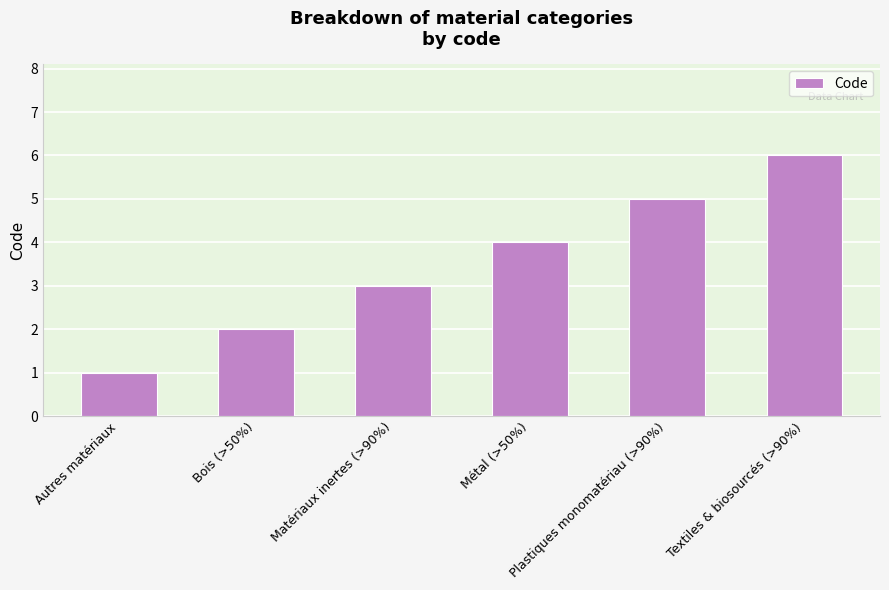

What is the change in value from Bois (>50%) to Textiles & biosourcés (>90%)?

+4